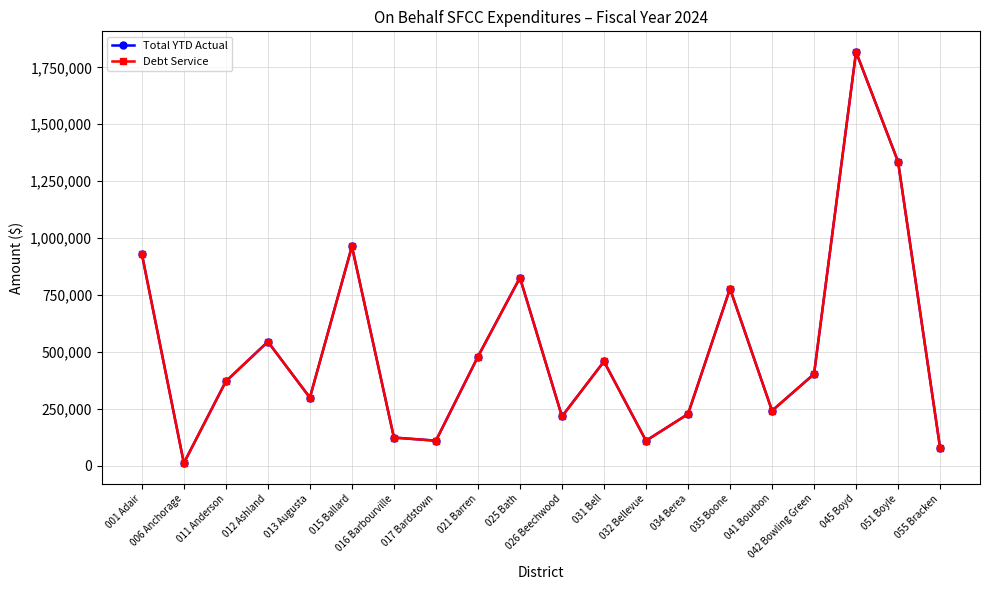

Reading right to left, transcribe all the data shown in this chart.

Total YTD Actual: 78614	1335353	1817869	403107	241756	777927	227228	110081	458344	216786	826301	479360	110248	123971	963538	299216	544985	370917	11933	930662
Debt Service: 78614	1335353	1817869	403107	241756	777927	227228	110081	458344	216786	826301	479360	110248	123971	963538	299216	544985	370917	11933	930662